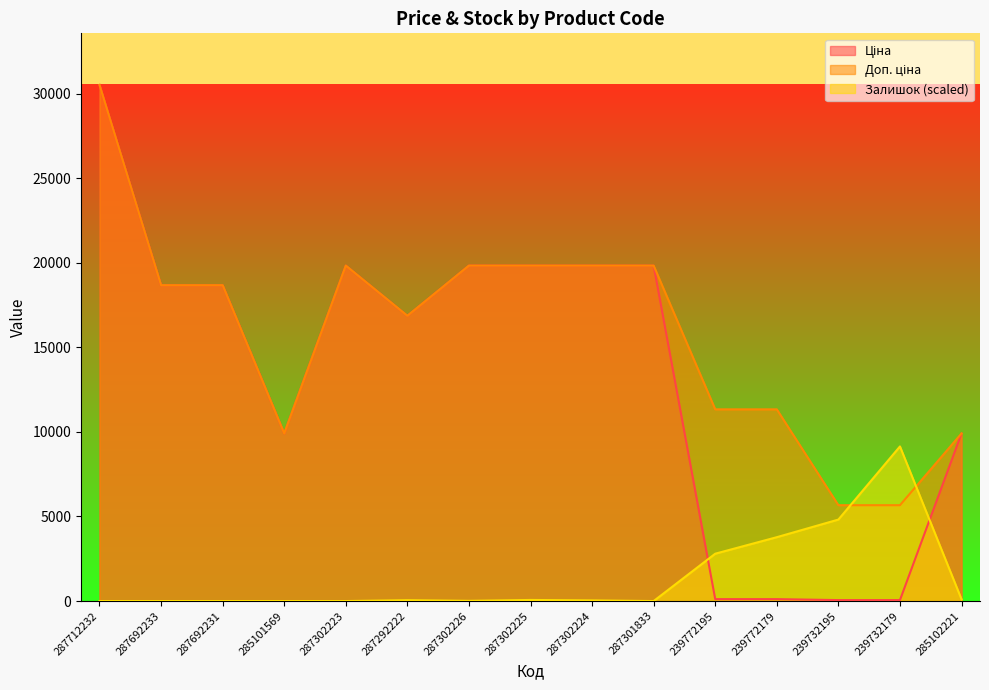

How many lines are shown in the chart?

3